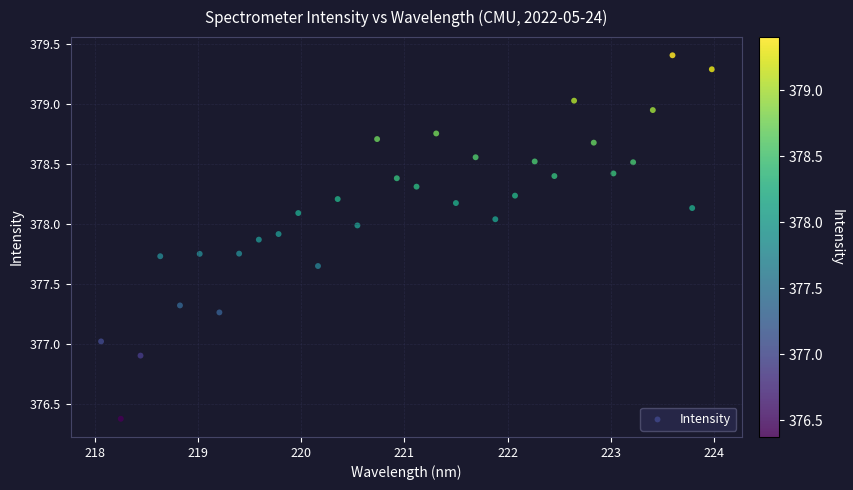

What is the range of X values (max minus min)?

5.9